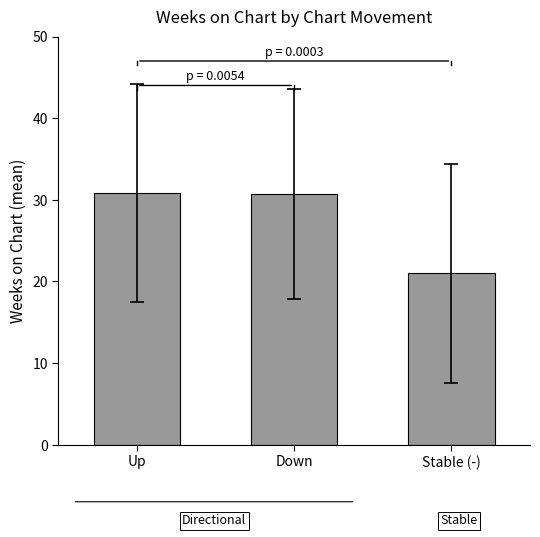

What is the greatest value displayed?

30.8